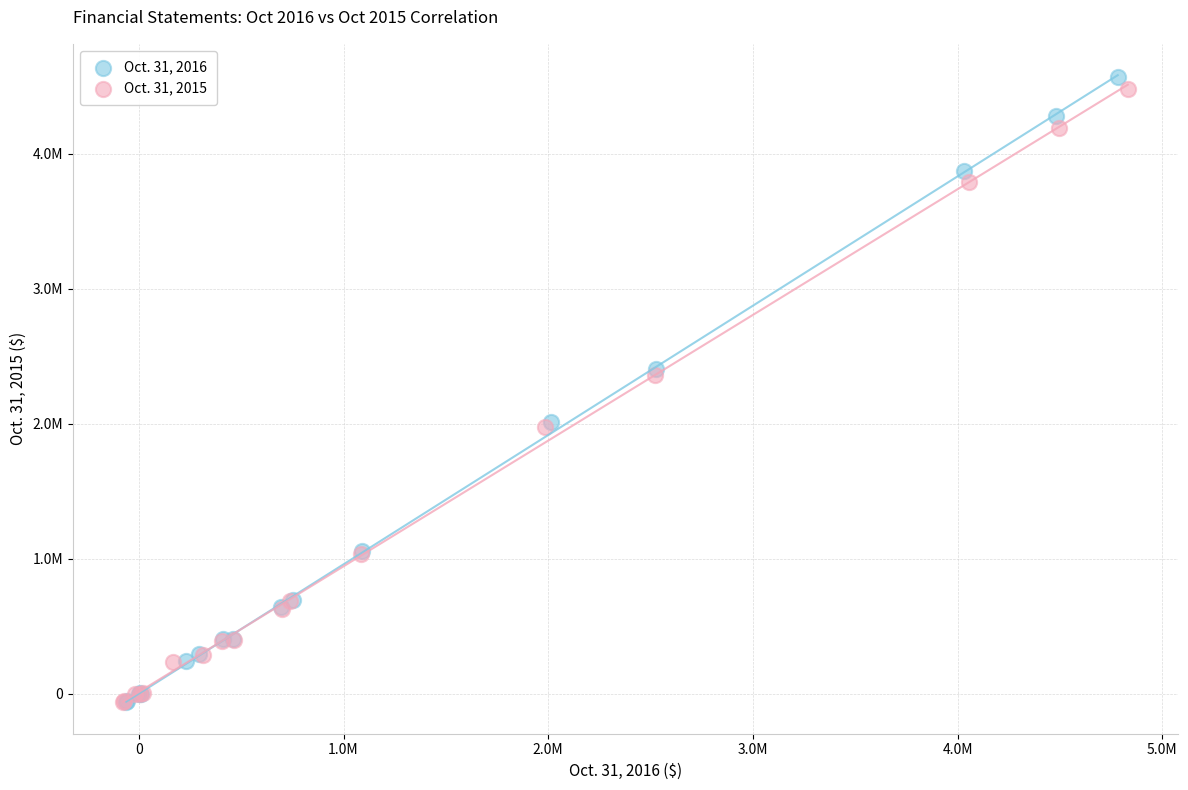

Which series has the largest Y range (max minus min)?

Oct. 31, 2016